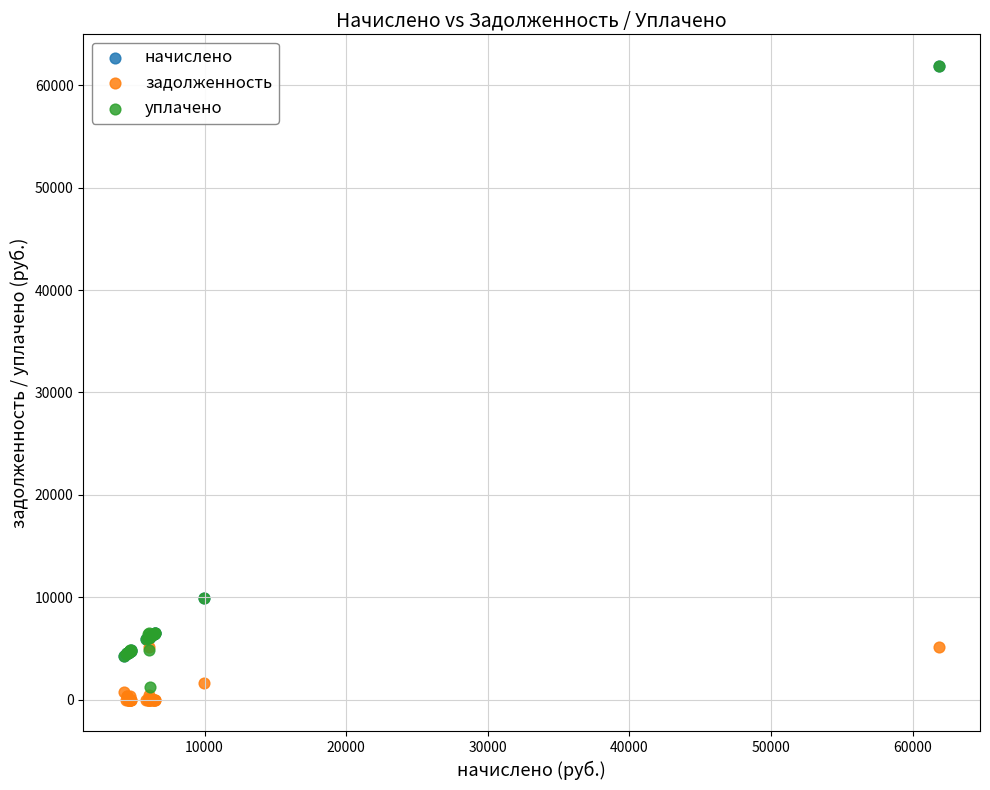

What are all the series names shown in the legend?

начислено, задолженность, уплачено